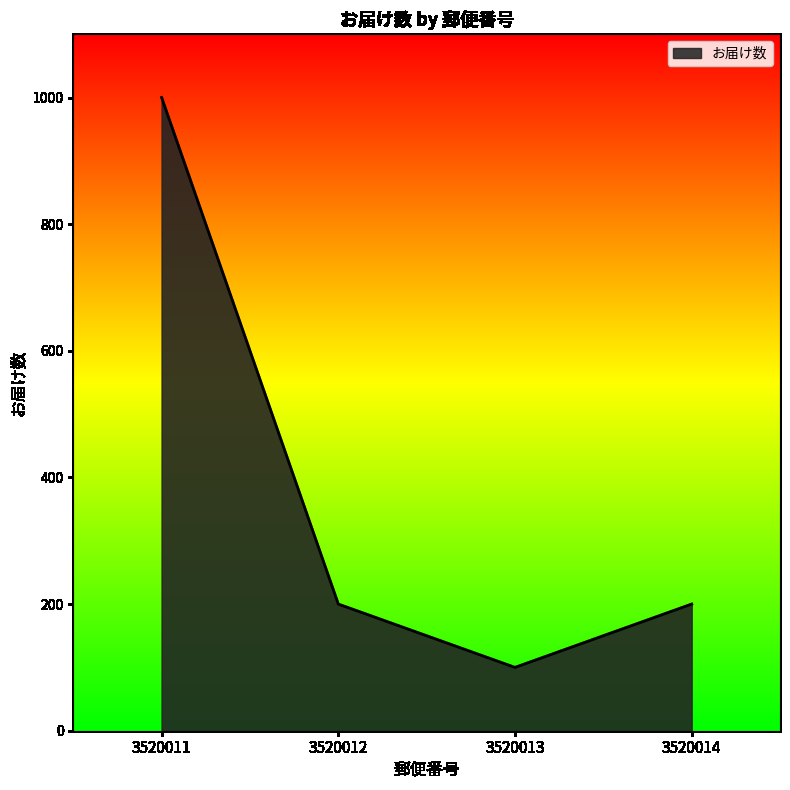

Reading left to right, what are all the values shown in this chart?

1000	200	100	200